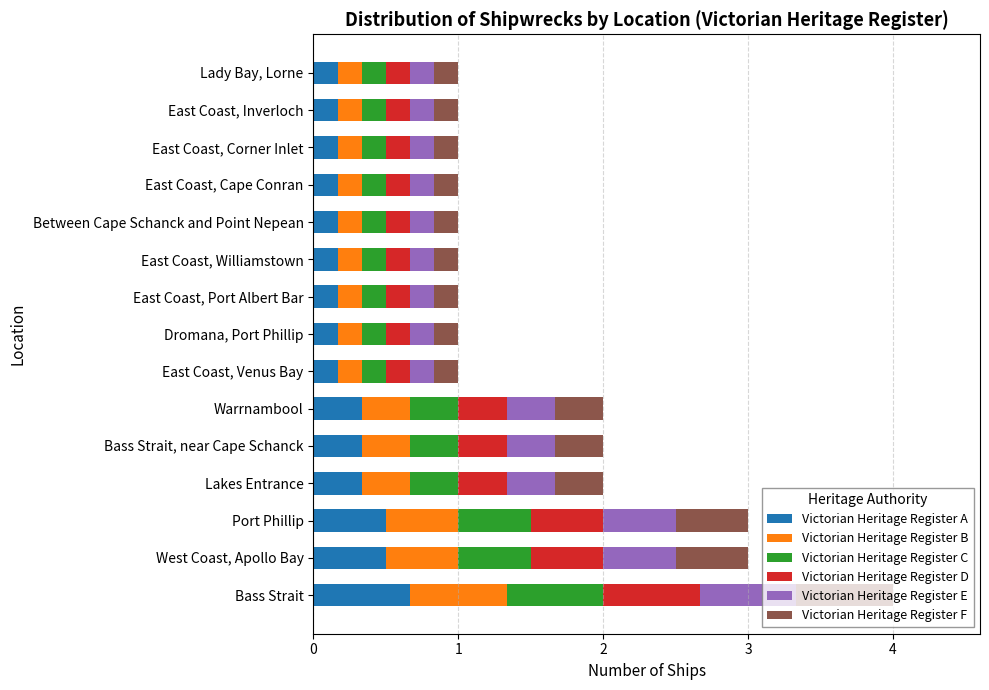

What is the sum of all Victorian Heritage Register A values?

4.2